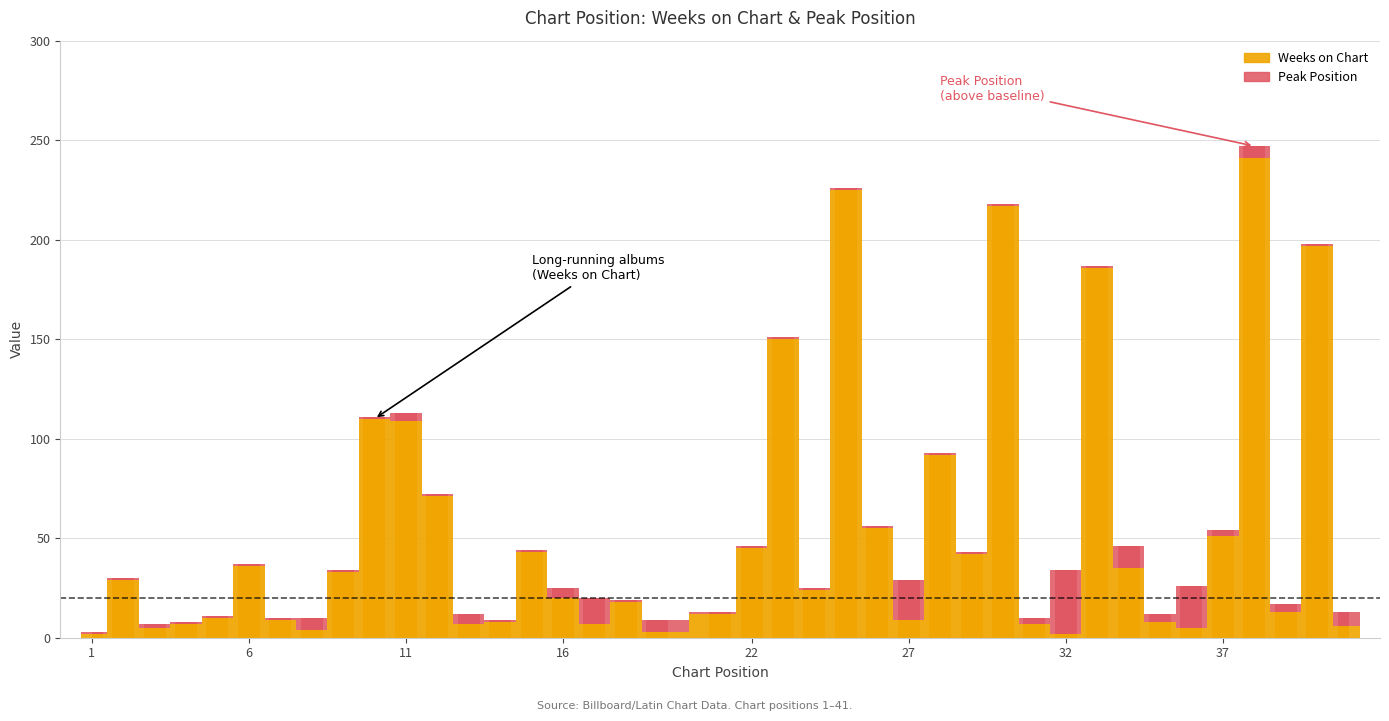

At which category does the chart reach its minimum across all series?

1